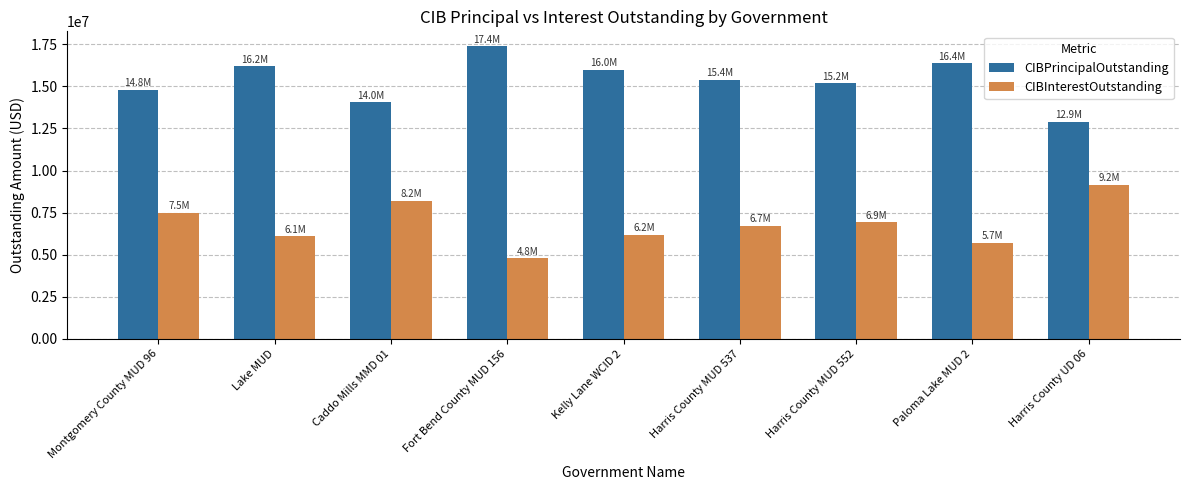

Which label corresponds to the largest value in the chart?

Fort Bend County MUD 156